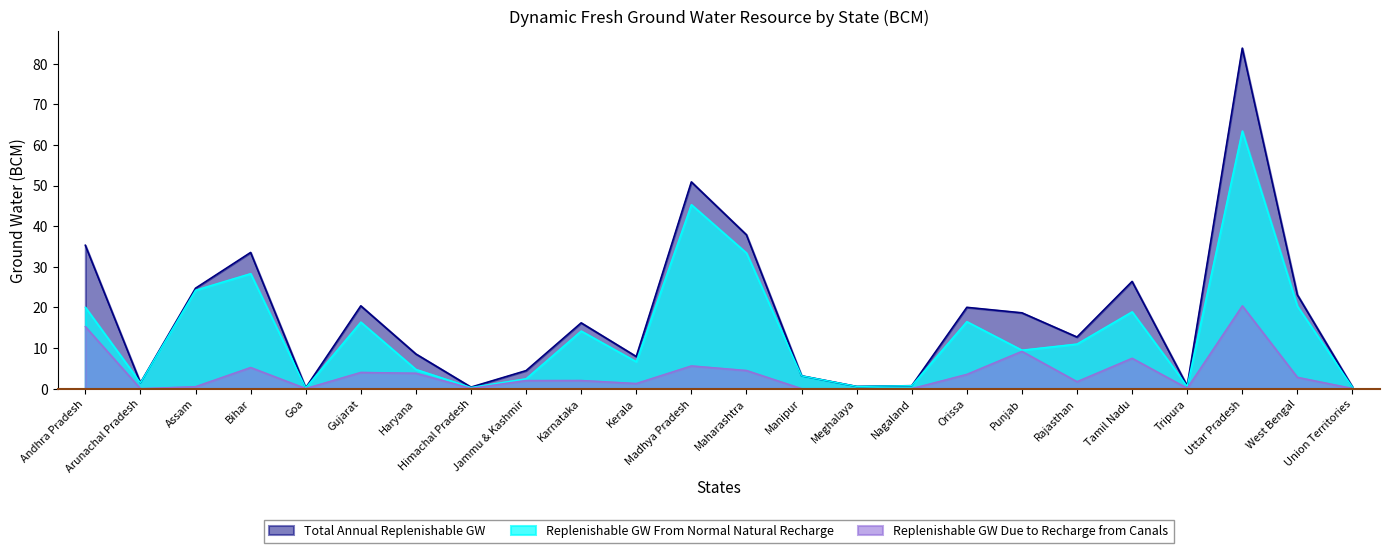

List the labels in order of Replenishable GW From Normal Natural Recharge value, largest first.

Uttar Pradesh, Madhya Pradesh, Maharashtra, Bihar, Assam, West Bengal, Andhra Pradesh, Tamil Nadu, Orissa, Gujarat, Karnataka, Rajasthan, Punjab, Kerala, Haryana, Manipur, Jammu & Kashmir, Arunachal Pradesh, Nagaland, Tripura, Meghalaya, Union Territories, Himachal Pradesh, Goa